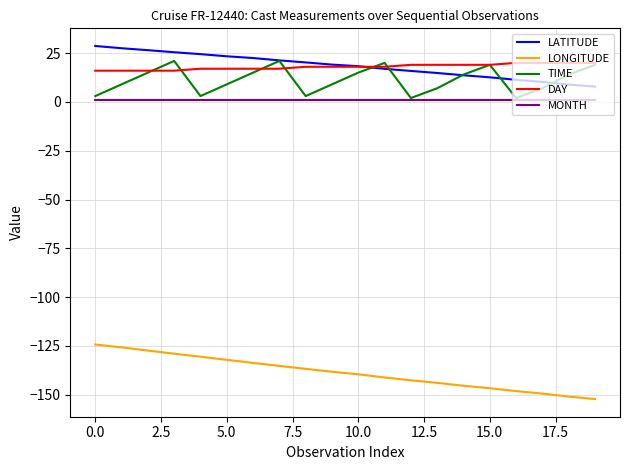

What is the minimum value for LONGITUDE?

-152.2